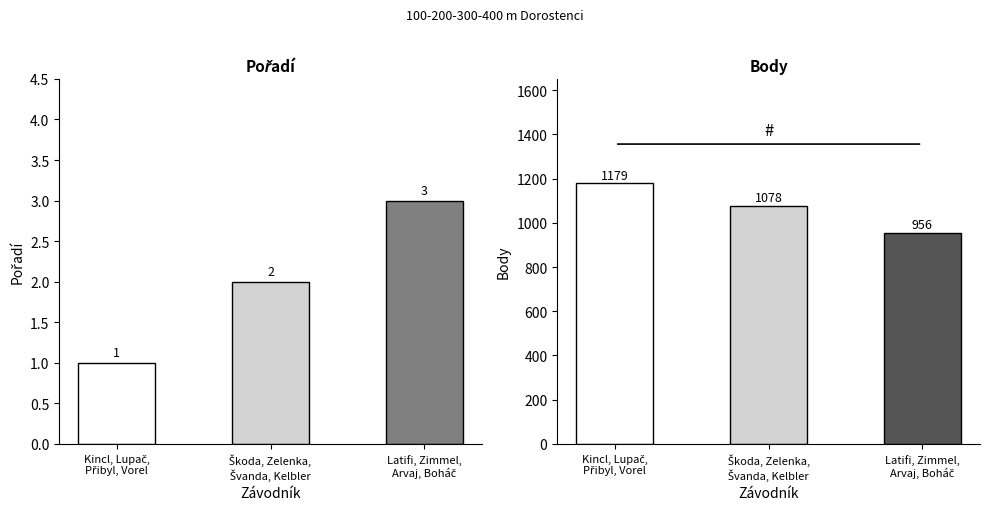

What is the sum of all Pořadí values?

6